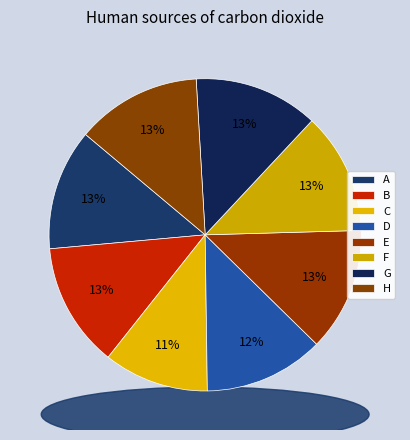

To the nearest percent, what is the difference between the largest and smallest slice percentages?

2%